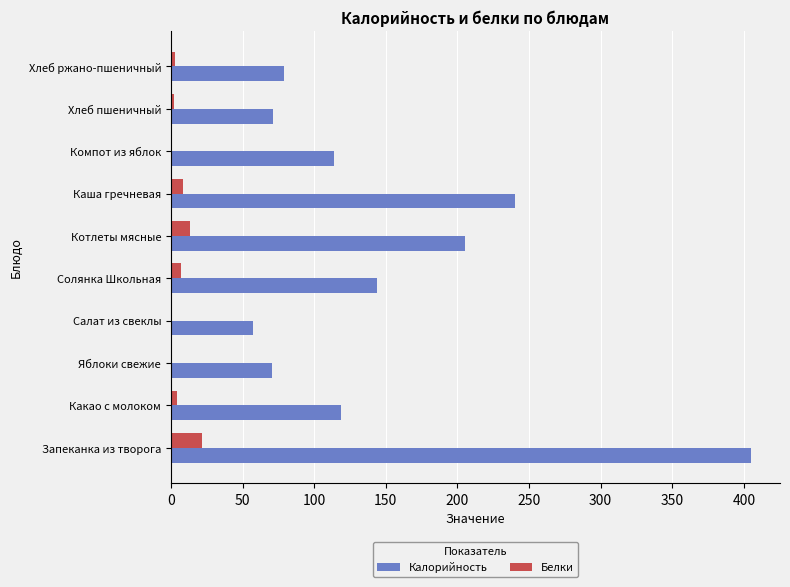

What is the greatest value displayed?

405.0